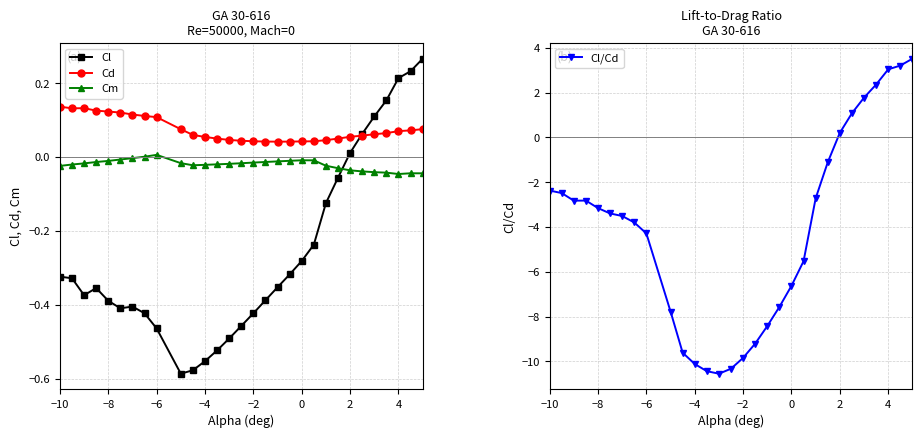

How many positive values does the Cl series have?

7